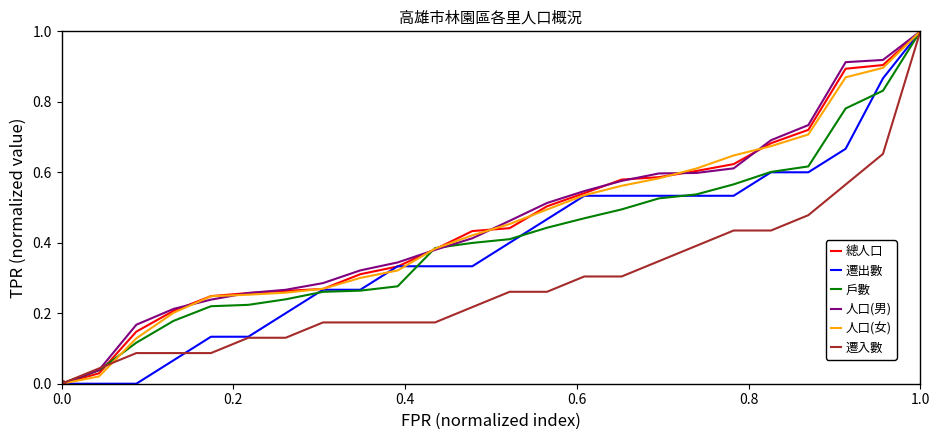

What is the highest value of the 總人口 series?

1.0